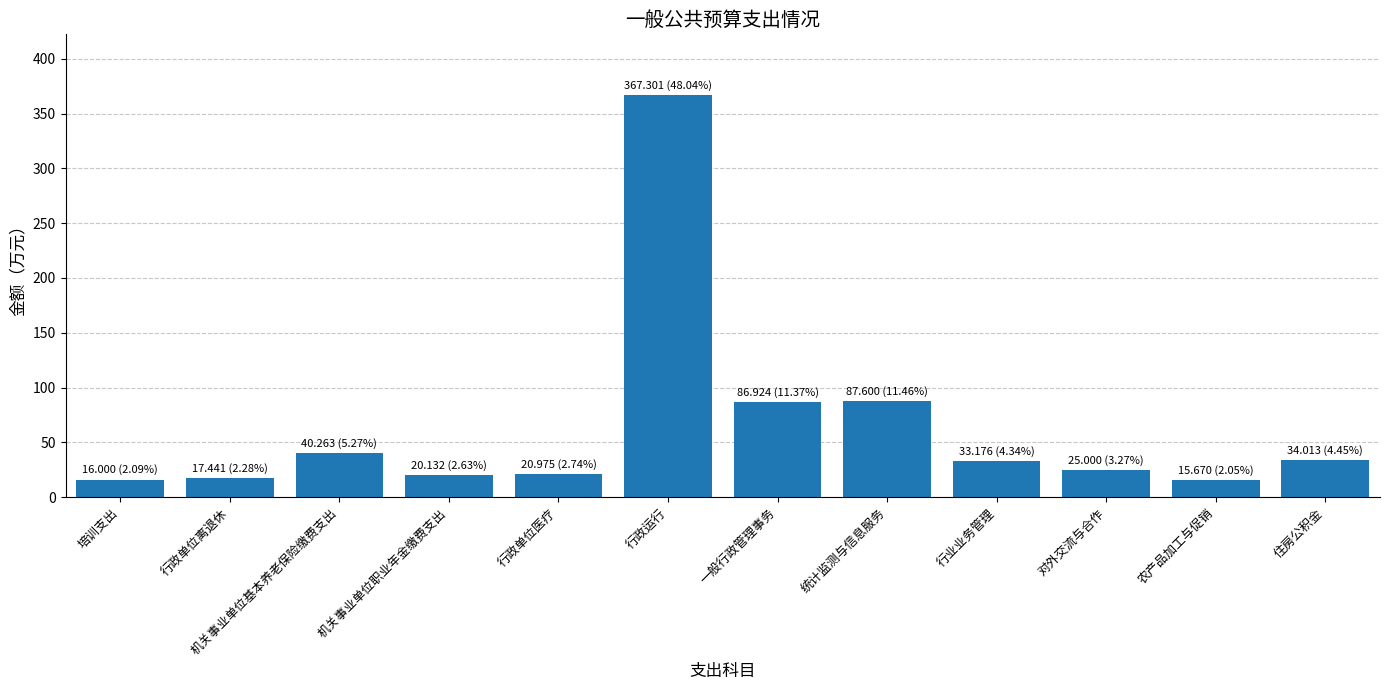

How many bars are there in total?

12